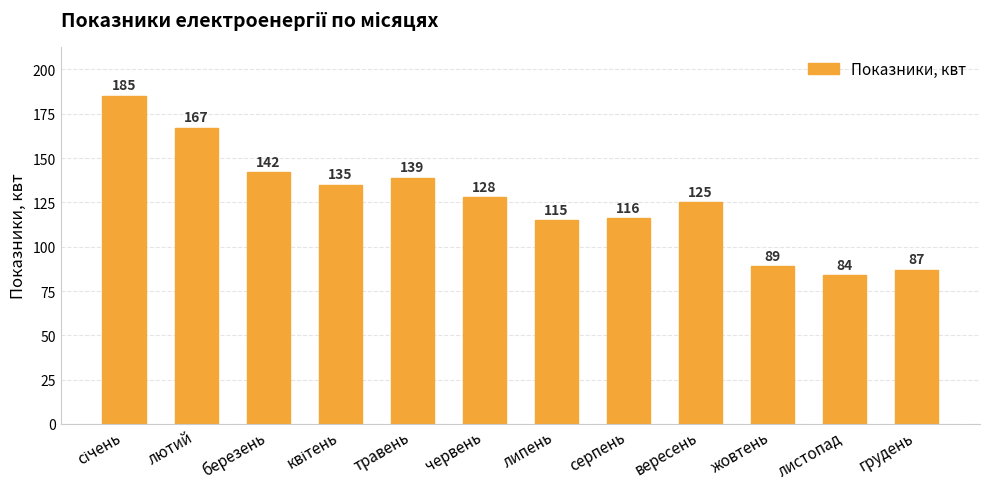

How many data points are less than 128?

6